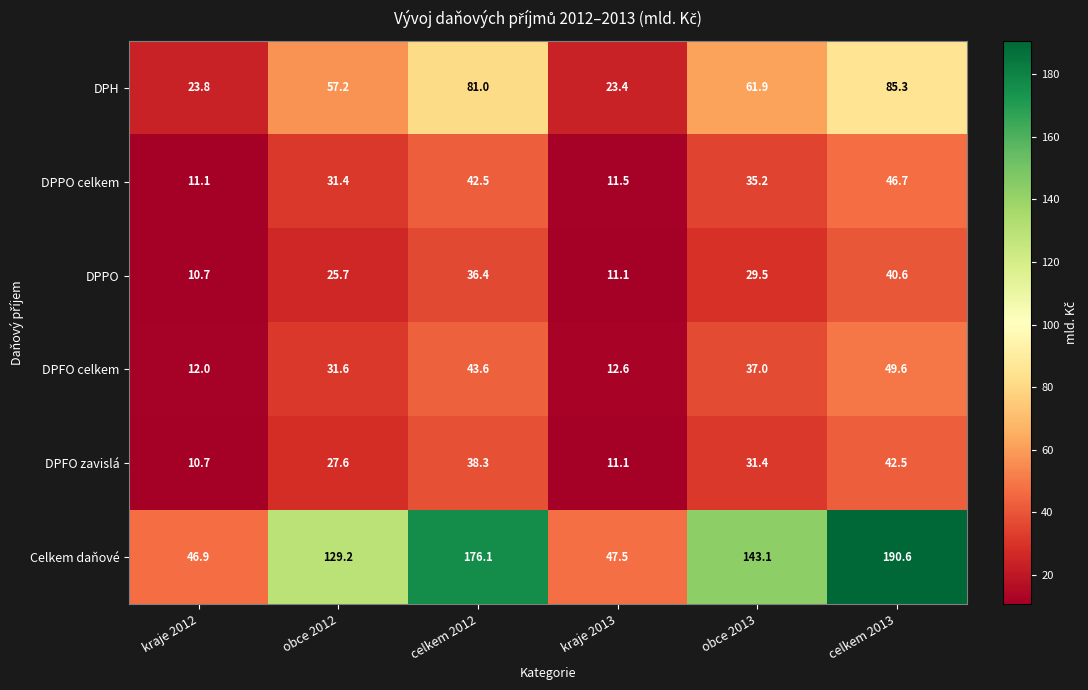

Is it true that DPFO celkem equals 81.1 at celkem 2013?

False